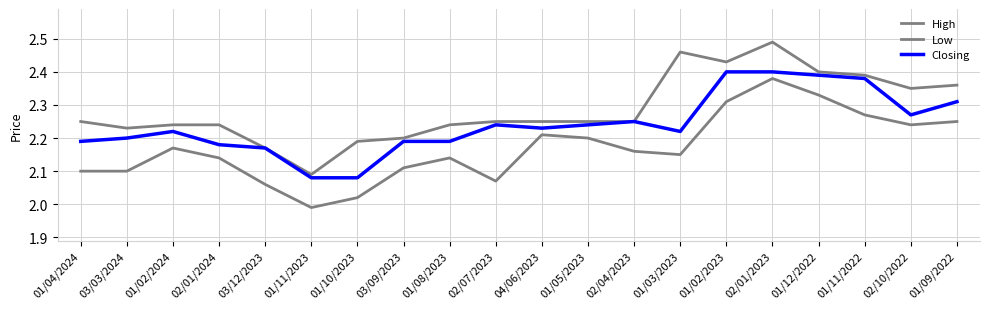

Which series changed the most between 02/01/2023 and 01/12/2022?

High